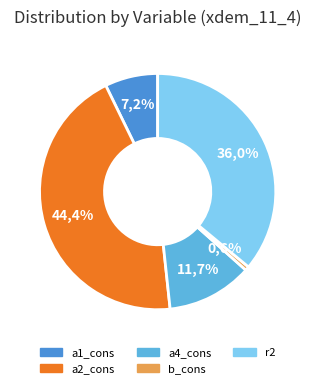

Which category has the biggest portion of the pie?

a2_cons